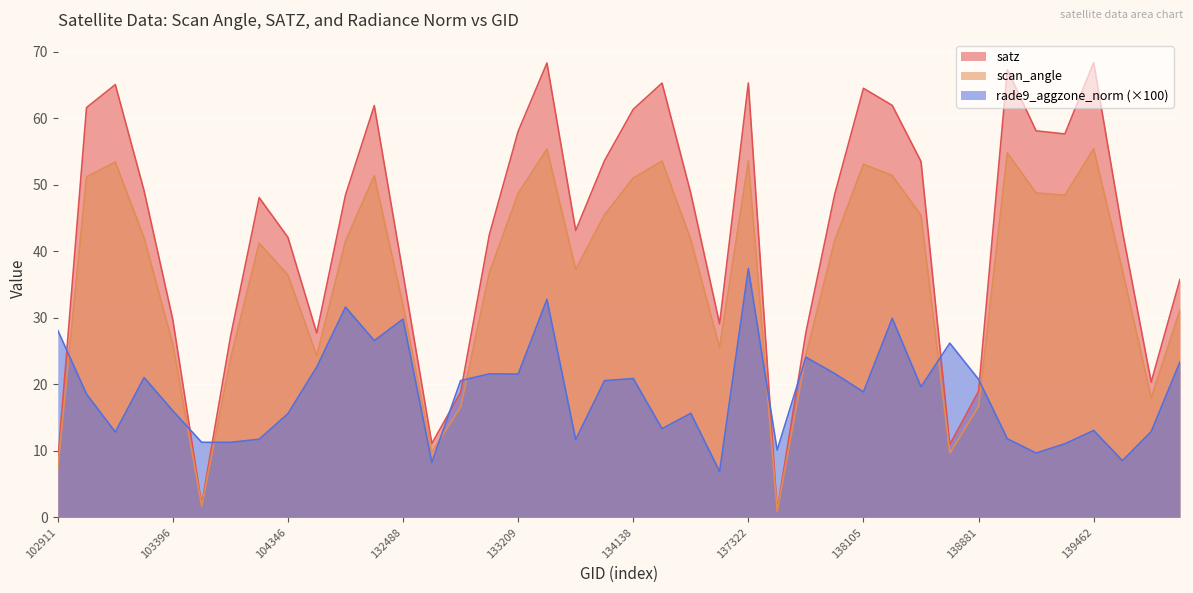

True or false: scan_angle and satz intersect in this chart.

False